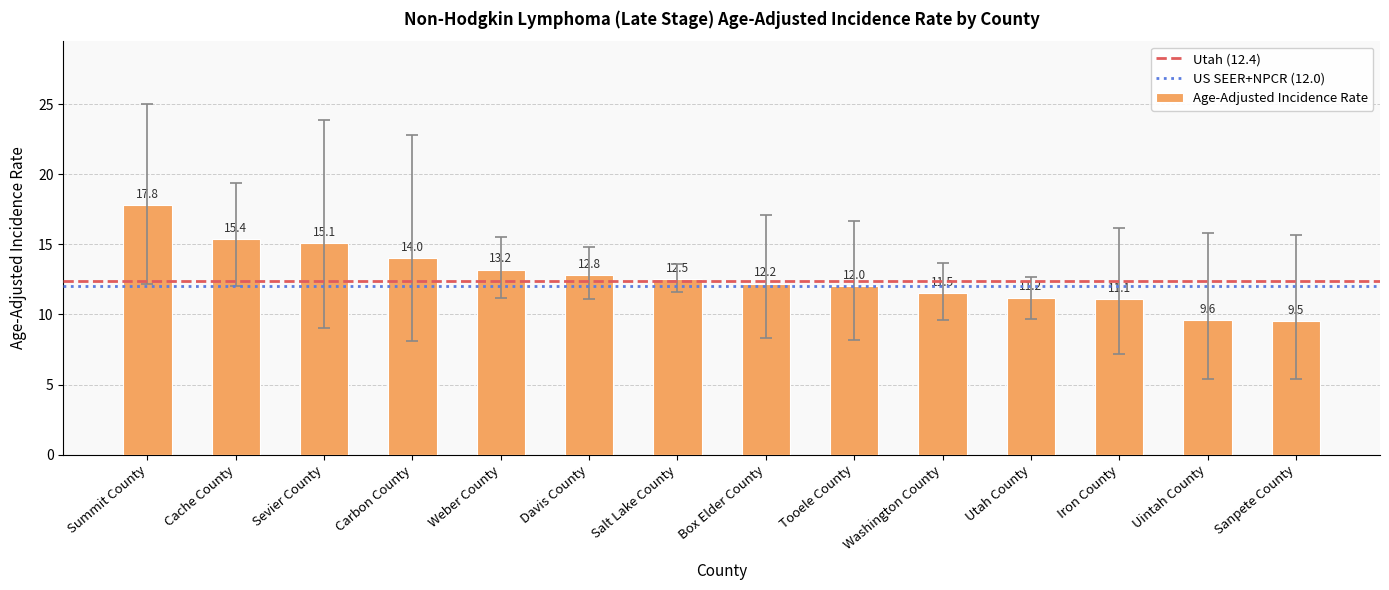

Reading left to right, list all the values displayed in this chart.

17.8	15.4	15.1	14.0	13.2	12.8	12.5	12.2	12.0	11.5	11.2	11.1	9.6	9.5